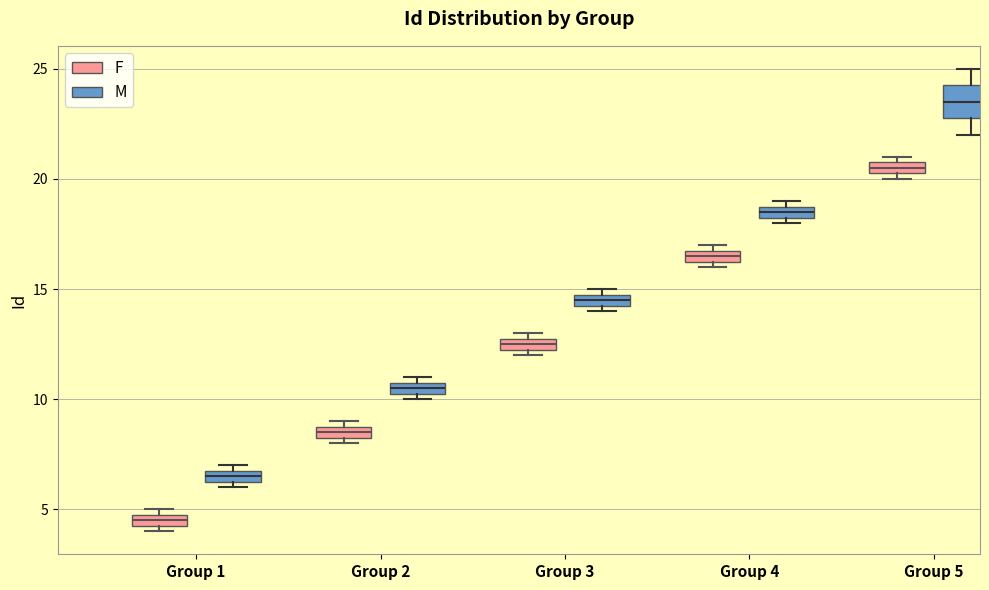

Comparing the boxes themselves (not the whiskers), which one is the tallest?

Group 5 (M)